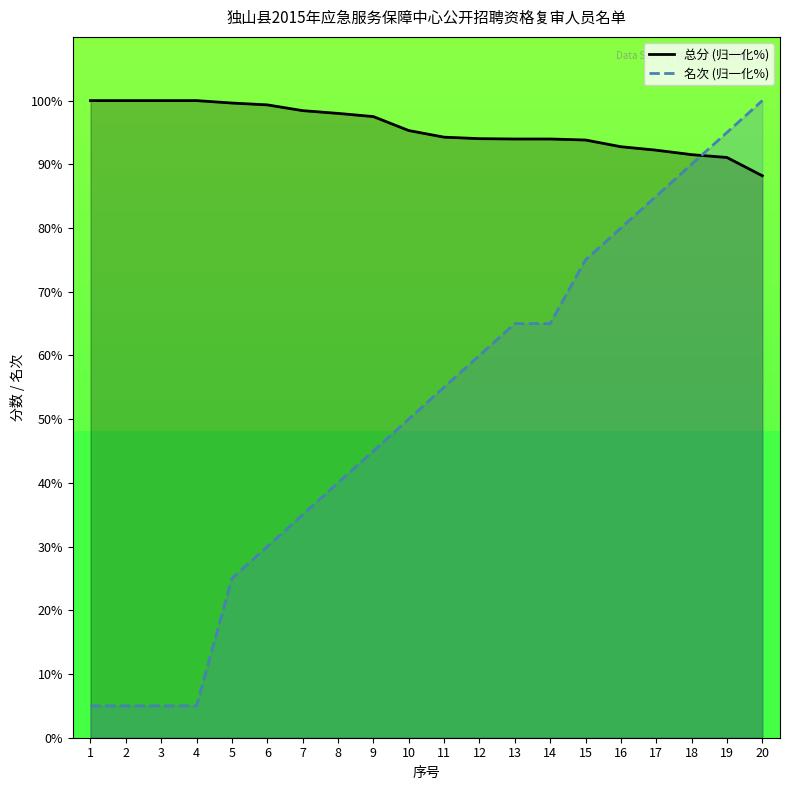

Which category has the highest value in the 总分 series?

1